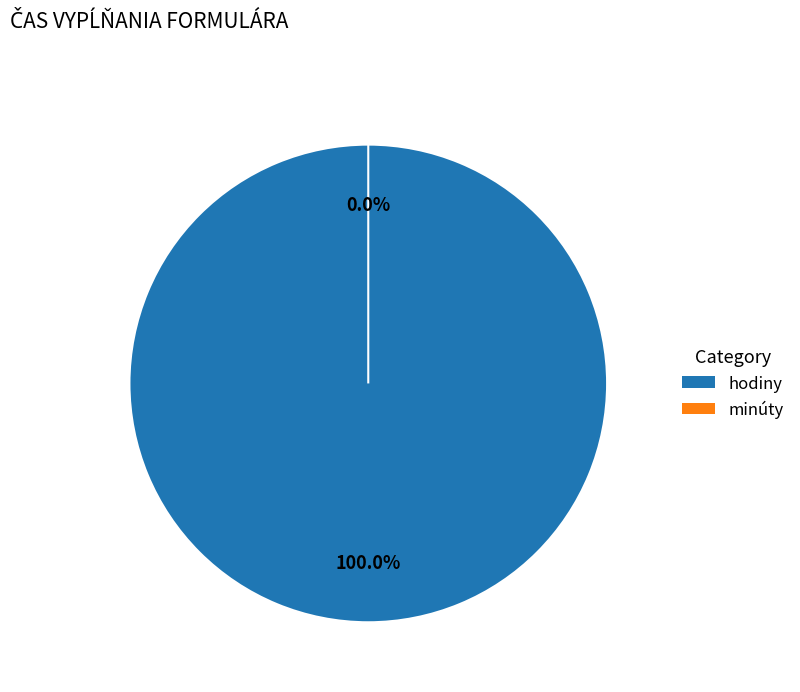

Which category accounts for the majority?

hodiny